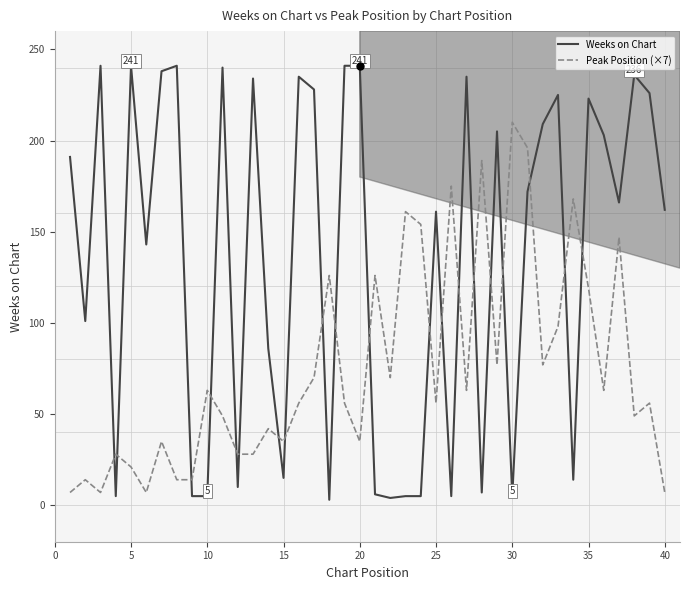

What is the difference between the maximum and minimum values in the Weeks on Chart series?

238